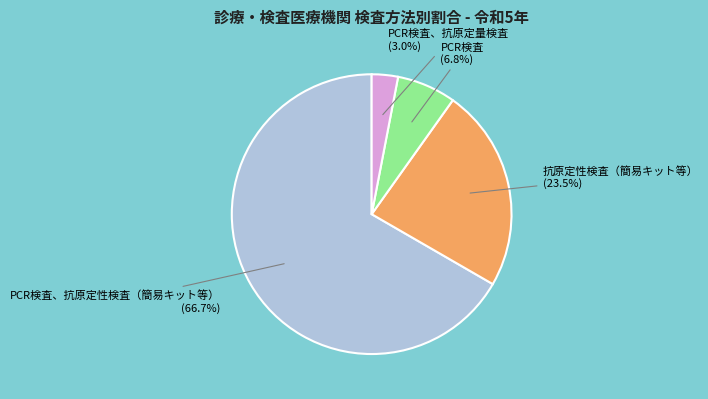

Rank the categories by value from highest to lowest.

PCR検査、抗原定性検査（簡易キット等） (66.7%), 抗原定性検査（簡易キット等） (23.5%), PCR検査 (6.8%), PCR検査、抗原定量検査 (3.0%)